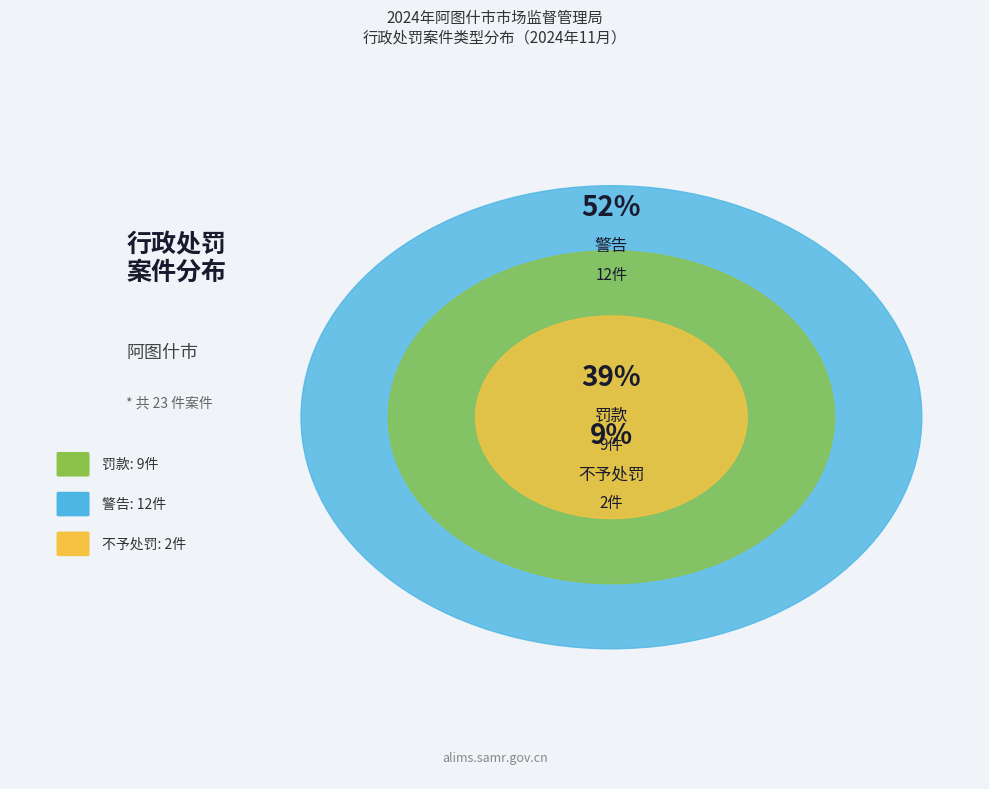

To the nearest percent, what portion does 警告 represent?

52%